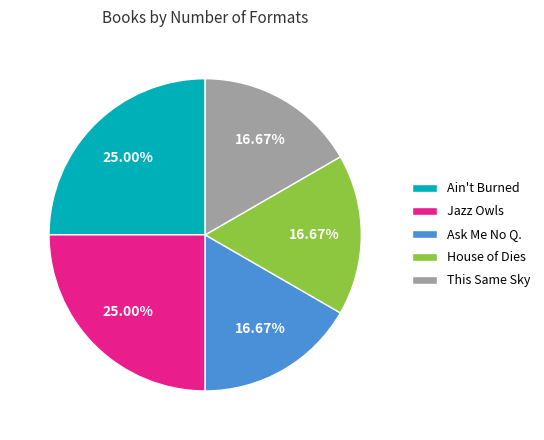

Which has a higher value, Jazz Owls or House of Dies?

Jazz Owls